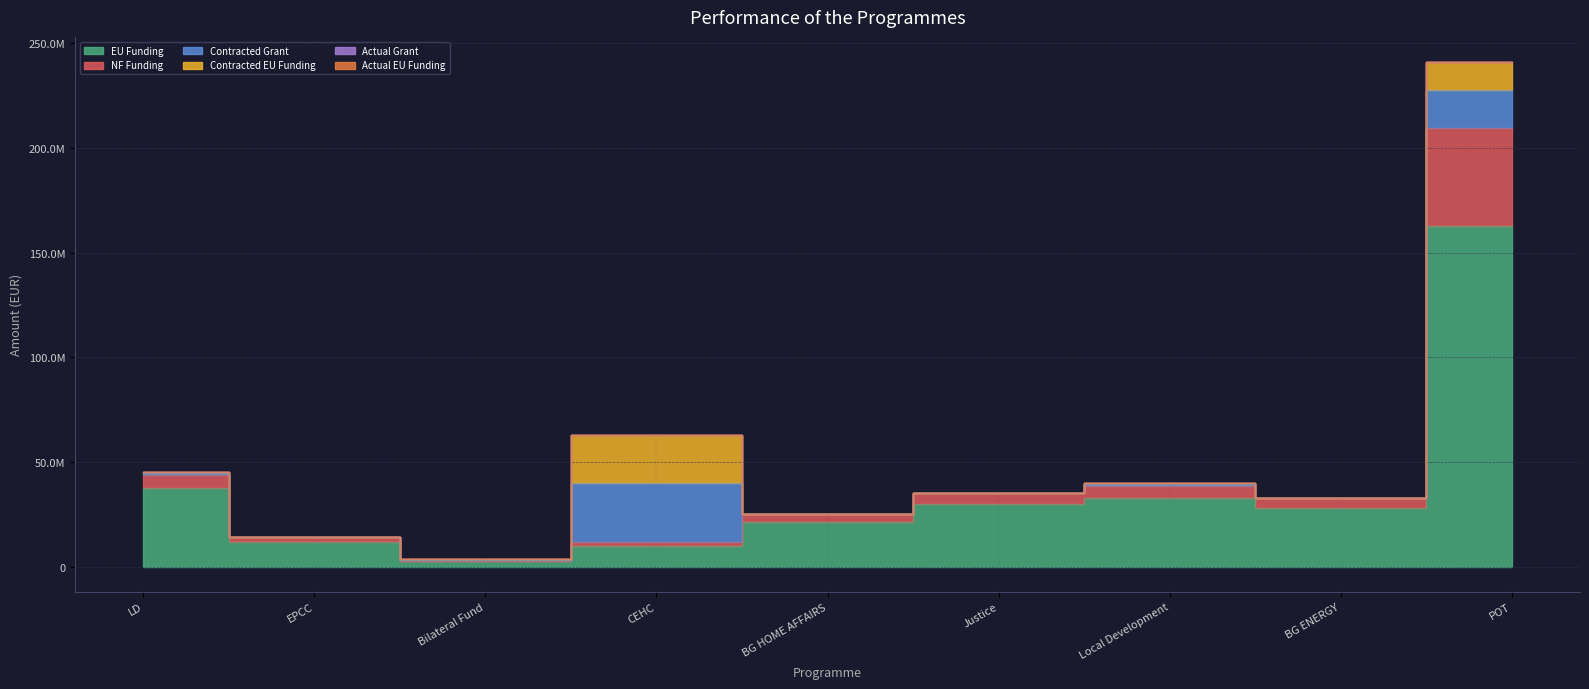

The Contracted Grant series shows 14469.6 at BG ENERGY. True or false?

True